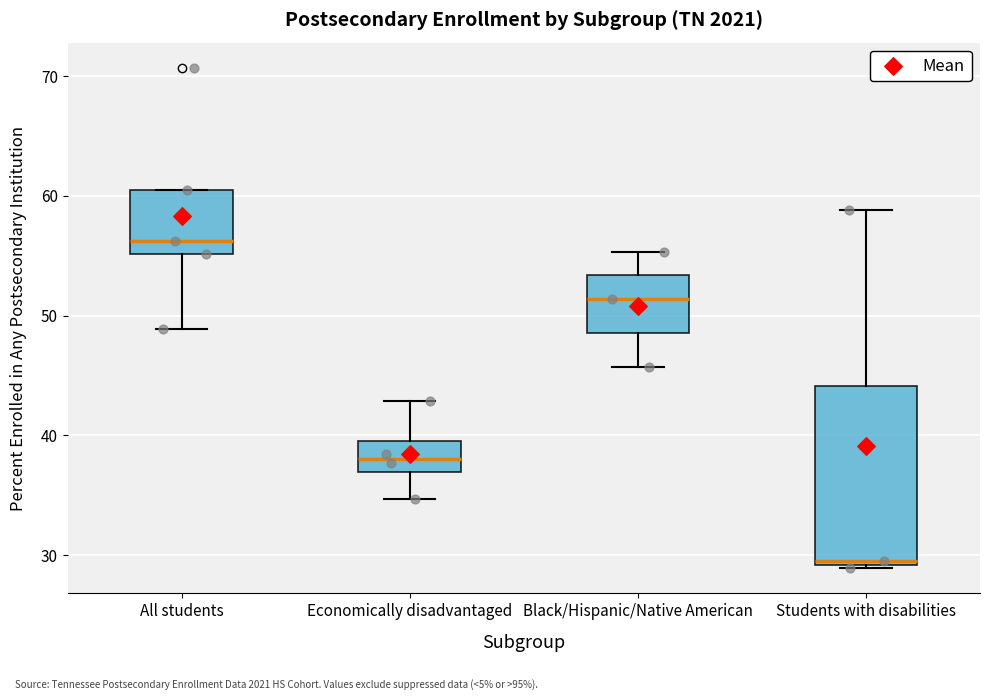

Where is the lower edge of the box for Economically disadvantaged on the y-axis? The values are not printed on the chart, so give them approximately, as read against the axis.

37